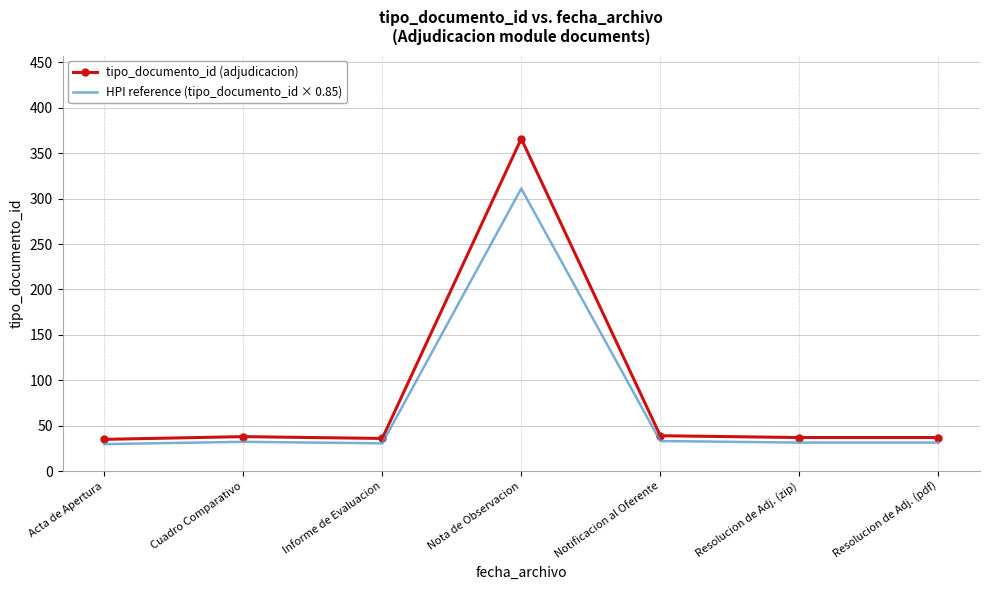

List the series in order of their peak value, highest first.

tipo_documento_id (adjudicacion), HPI reference (tipo_documento_id × 0.85)